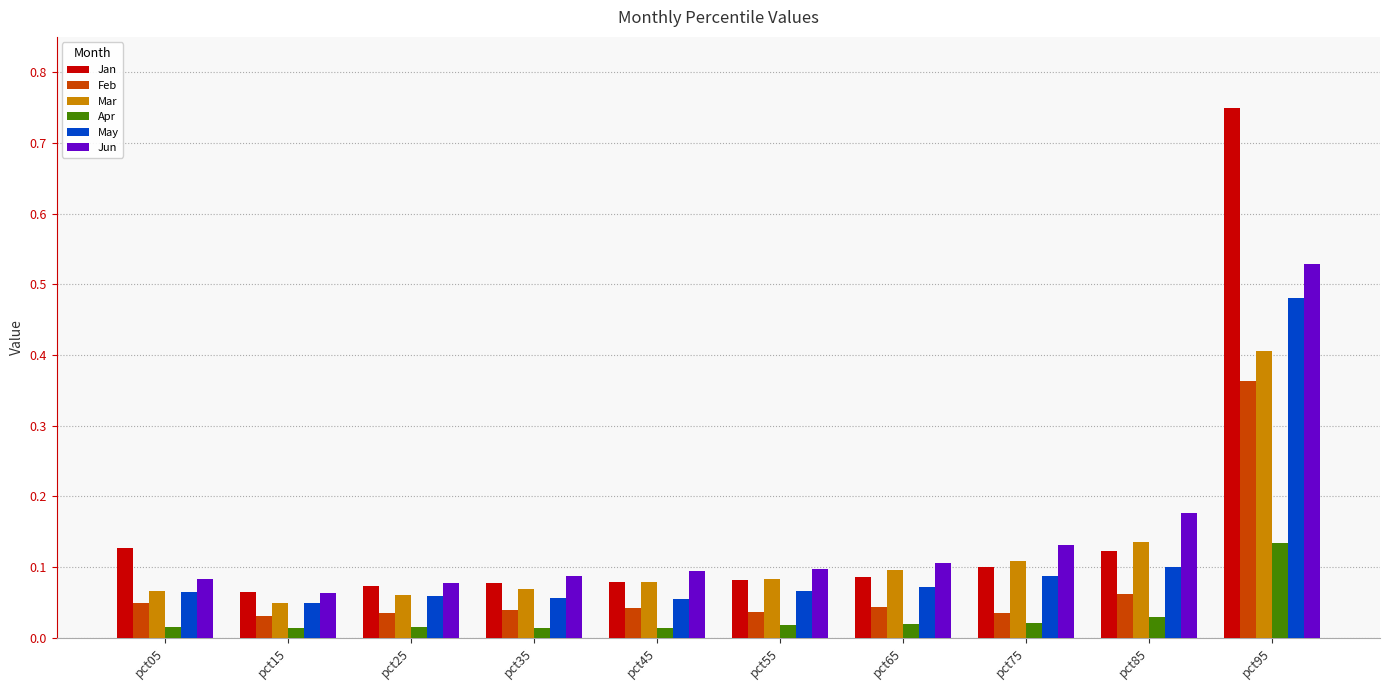

At which category is the sum across all series the highest?

pct95